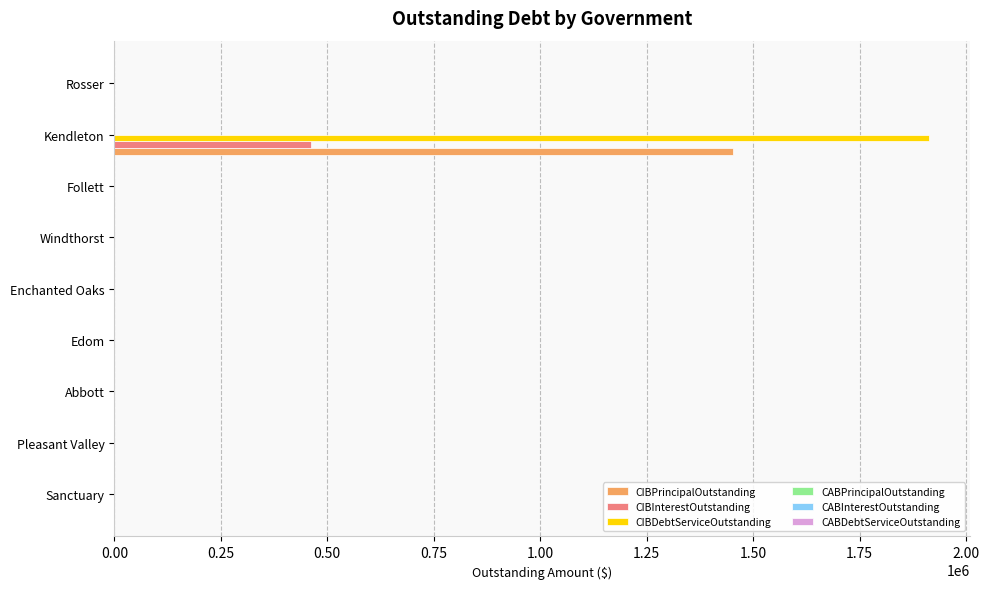

True or false: CIBDebtServiceOutstanding has a value of 0.0 at Follett.

True